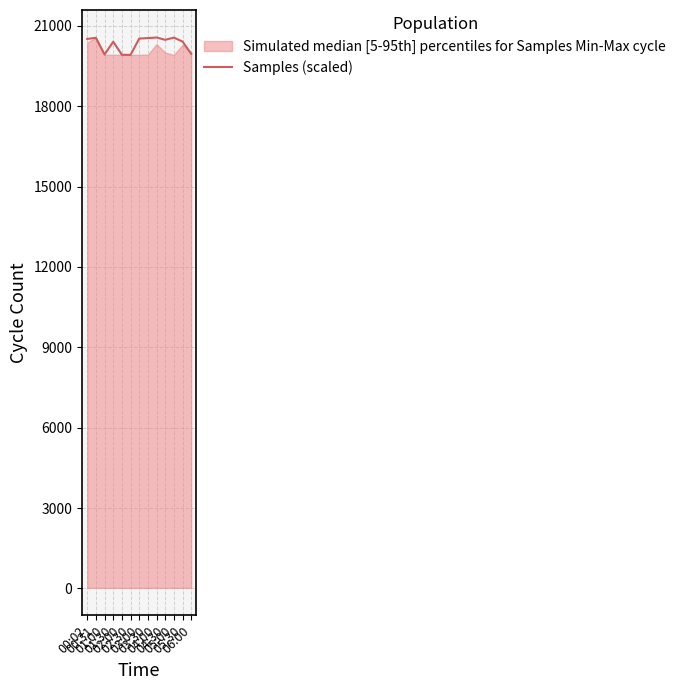

How many lines are shown in the chart?

1